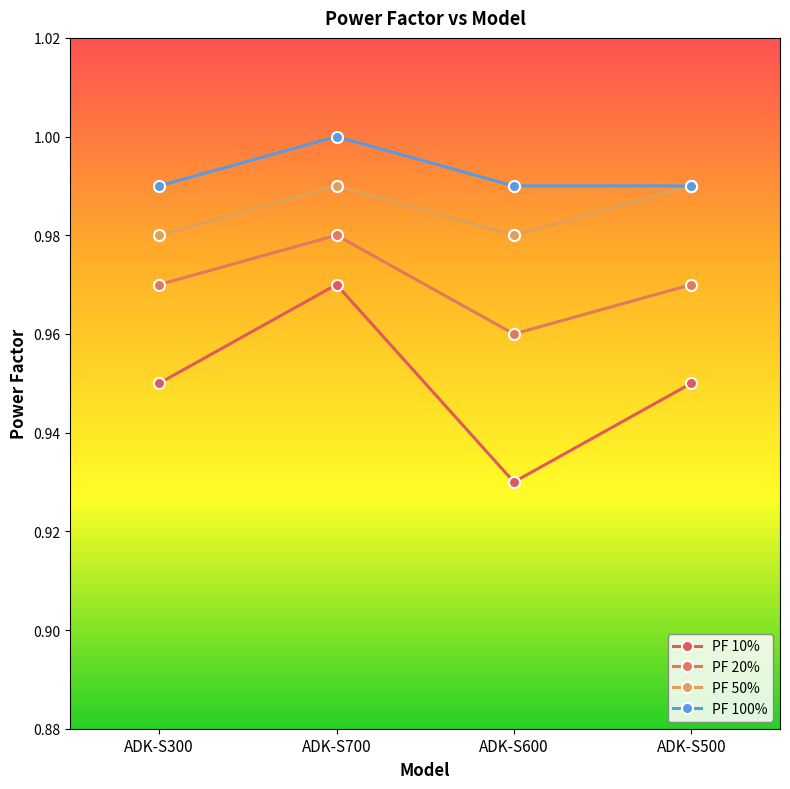

What are all the series names shown in the legend?

PF 10%, PF 20%, PF 50%, PF 100%